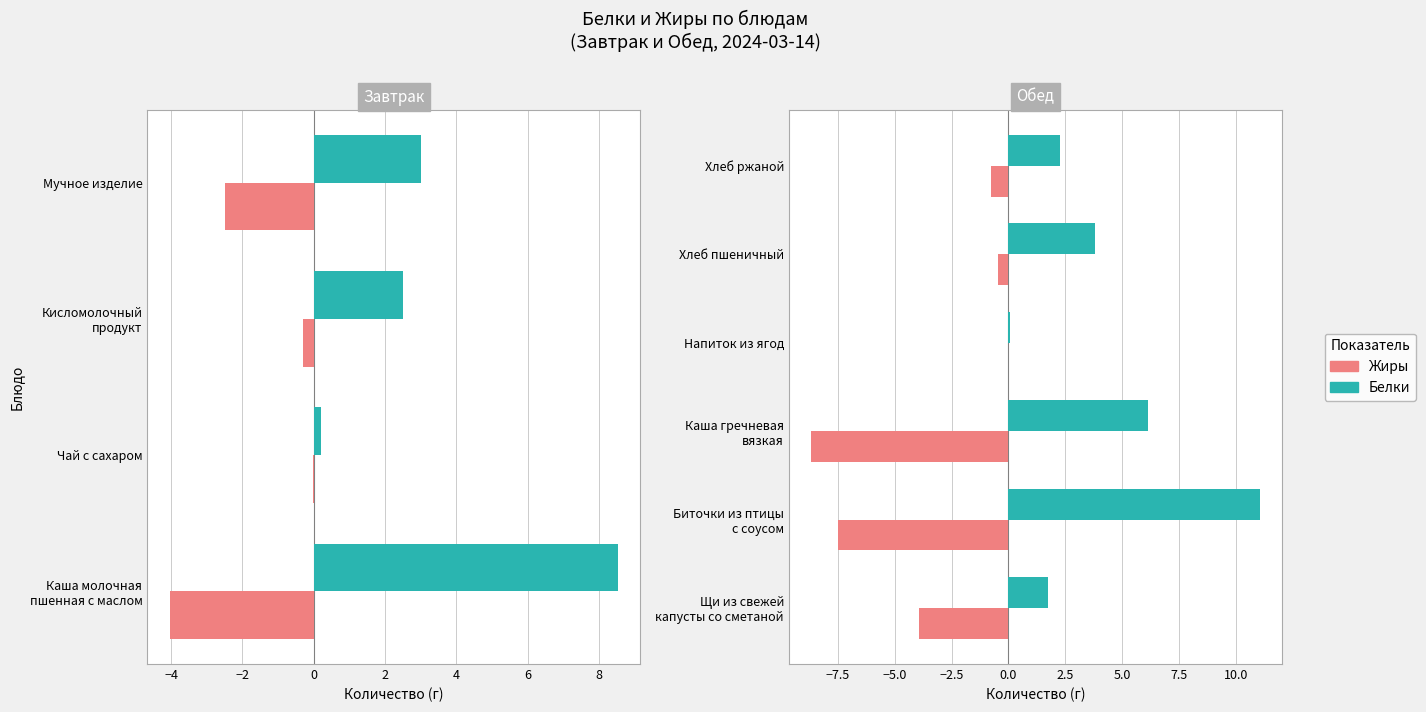

What are all the series names shown in the legend?

Белки, Жиры